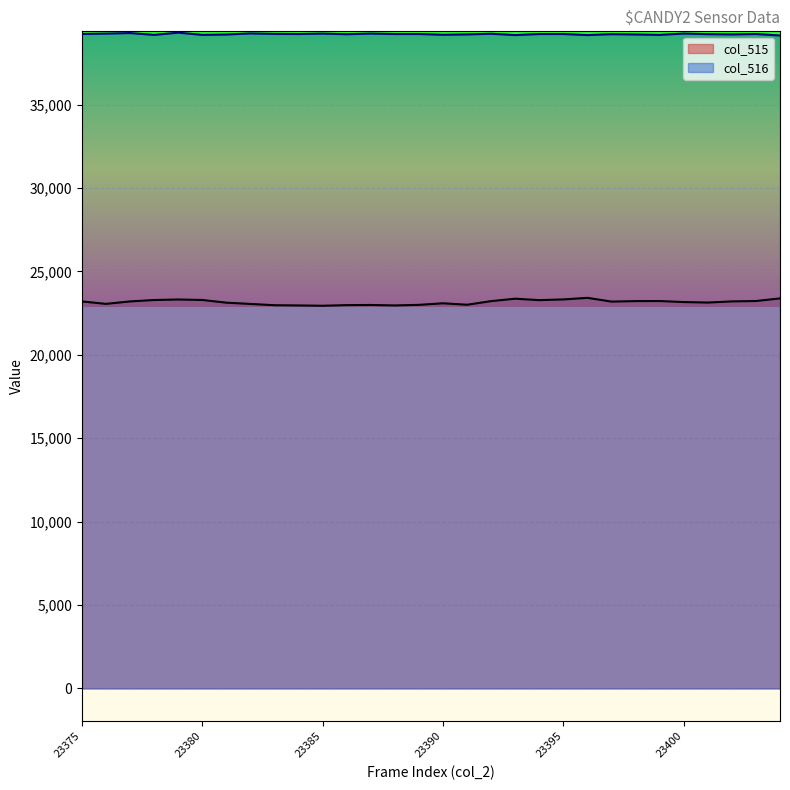

At which category does col_515 reach its first local valley?

23376